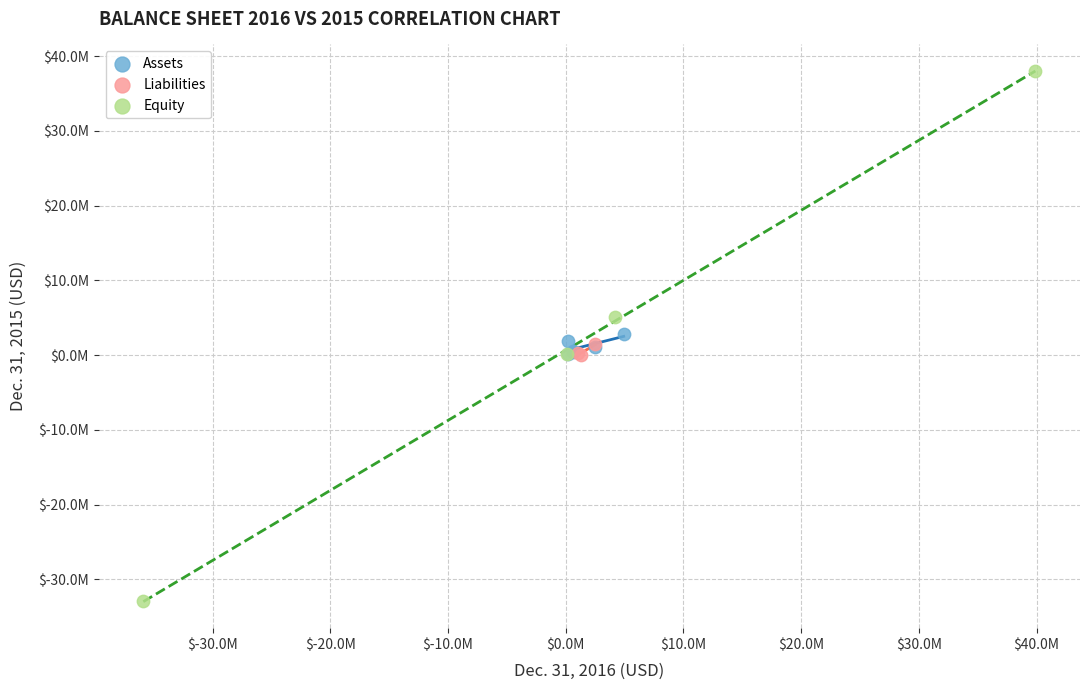

Which series reaches the minimum Y coordinate?

Equity